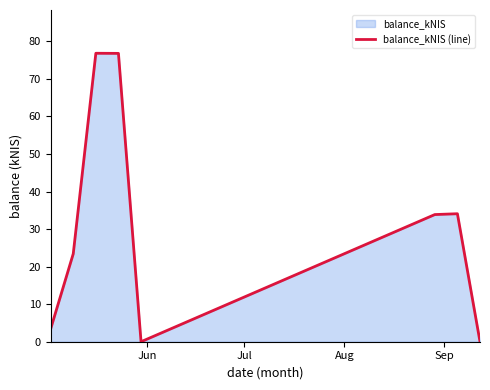

What is the difference between the maximum and minimum values?

76.8